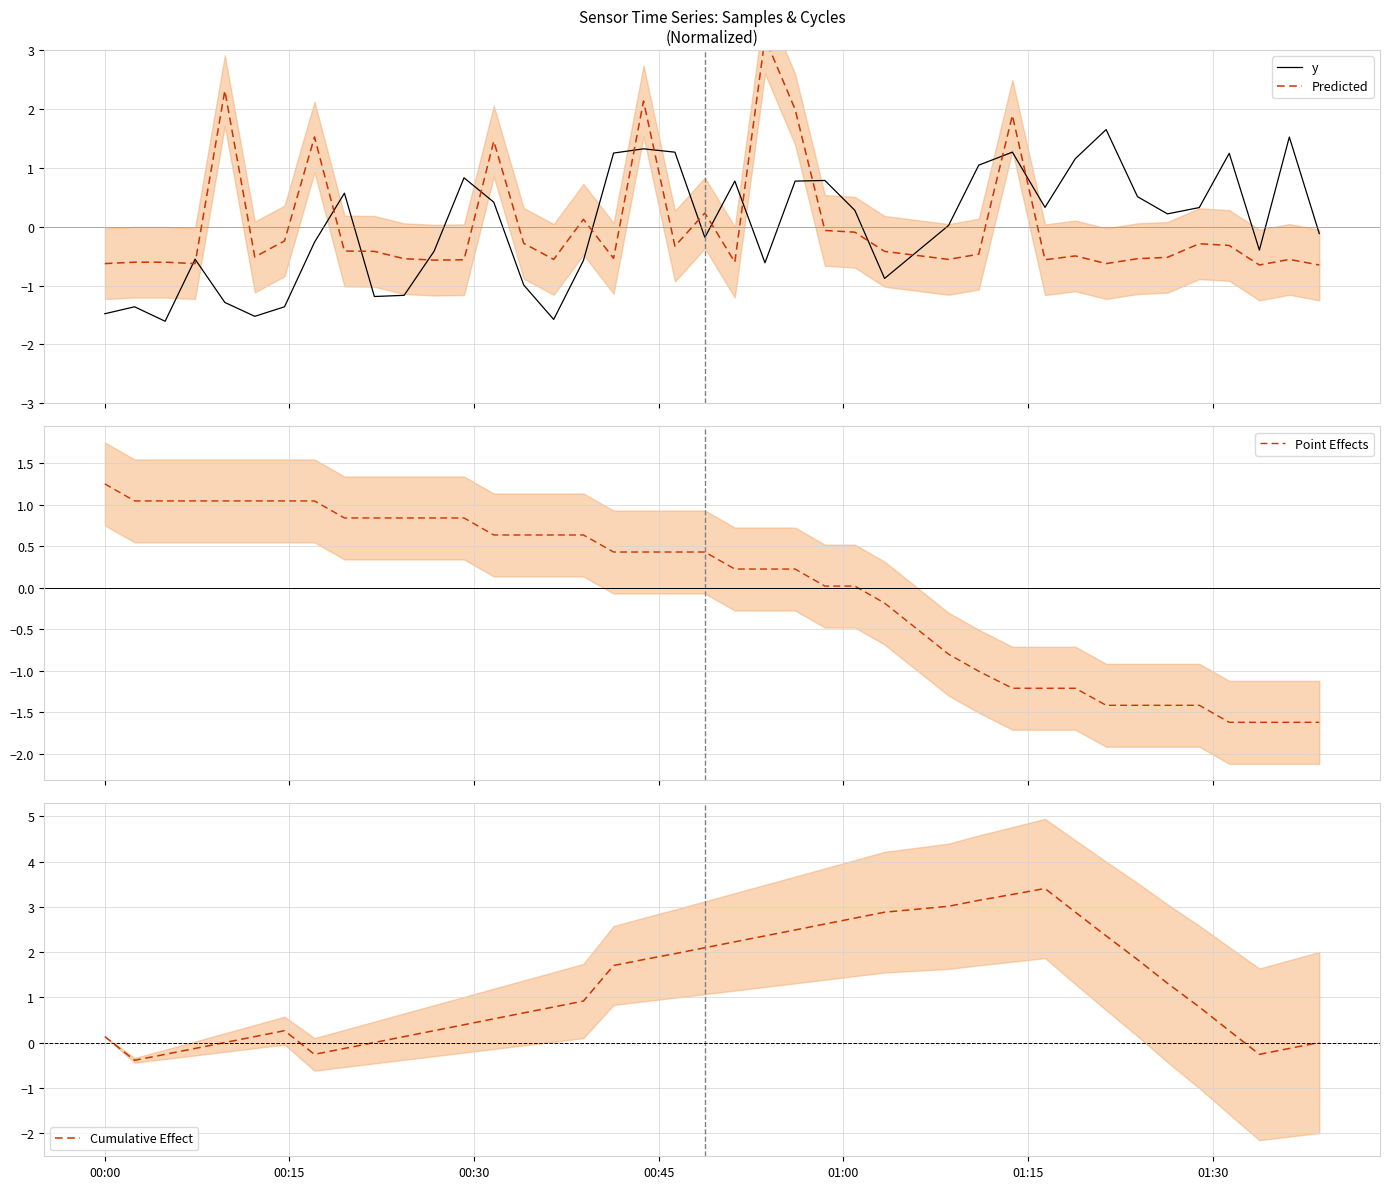

What is the value of the y point at the 12th from the left?

-0.4